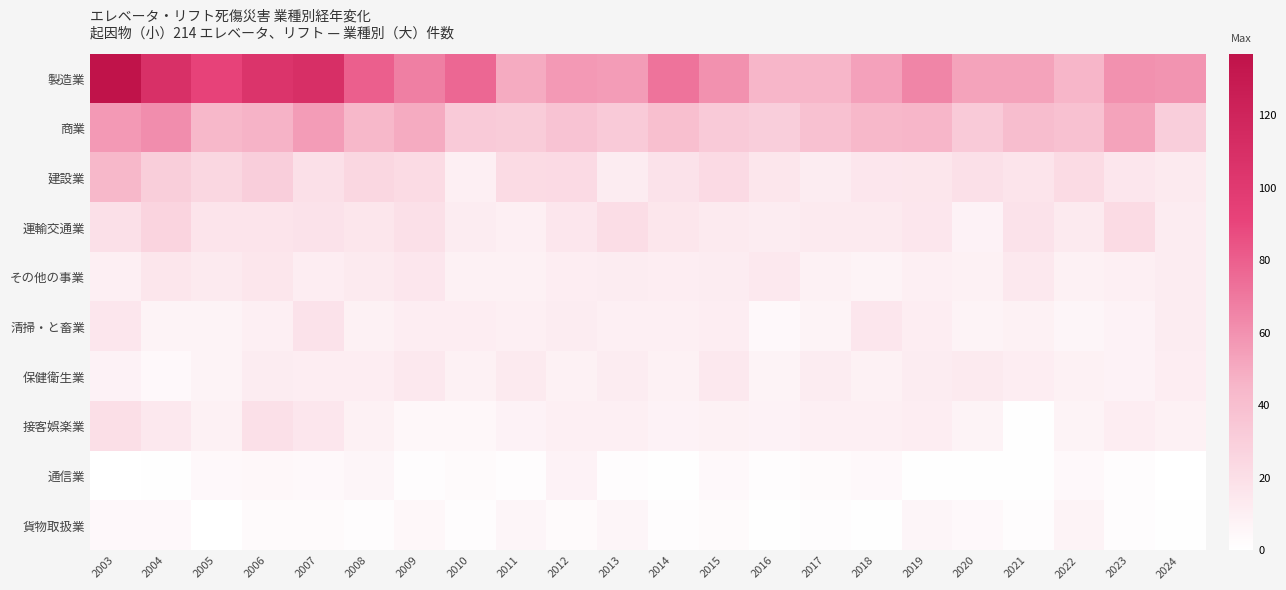

Reading left to right, what are all the values shown in this chart?

製造業: 2003=137	2004=109	2005=92	2006=105	2007=110	2008=80	2009=67	2010=77	2011=50	2012=57	2013=56	2014=72	2015=60	2016=46	2017=45	2018=54	2019=65	2020=53	2021=53	2022=46	2023=60	2024=59
商業: 2003=57	2004=62	2005=44	2006=47	2007=56	2008=44	2009=50	2010=33	2011=32	2012=37	2013=33	2014=40	2015=33	2016=30	2017=39	2018=44	2019=46	2020=33	2021=41	2022=39	2023=53	2024=30
建設業: 2003=44	2004=31	2005=25	2006=30	2007=19	2008=25	2009=22	2010=10	2011=22	2012=23	2013=12	2014=18	2015=23	2016=16	2017=12	2018=15	2019=16	2020=19	2021=17	2022=22	2023=15	2024=13
運輸交通業: 2003=19	2004=27	2005=17	2006=17	2007=18	2008=16	2009=19	2010=12	2011=10	2012=15	2013=21	2014=16	2015=13	2016=12	2017=13	2018=13	2019=15	2020=8	2021=18	2022=13	2023=22	2024=12
その他の事業: 2003=10	2004=16	2005=13	2006=16	2007=11	2008=13	2009=15	2010=9	2011=9	2012=11	2013=12	2014=11	2015=12	2016=14	2017=9	2018=7	2019=10	2020=9	2021=14	2022=9	2023=10	2024=12
清掃・と畜業: 2003=15	2004=7	2005=7	2006=10	2007=18	2008=9	2009=11	2010=11	2011=10	2012=12	2013=10	2014=10	2015=11	2016=4	2017=7	2018=15	2019=11	2020=7	2021=9	2022=6	2023=8	2024=12
保健衛生業: 2003=8	2004=4	2005=7	2006=12	2007=11	2008=11	2009=14	2010=9	2011=13	2012=9	2013=12	2014=9	2015=14	2016=7	2017=12	2018=9	2019=12	2020=13	2021=11	2022=9	2023=8	2024=11
接客娯楽業: 2003=20	2004=14	2005=9	2006=19	2007=15	2008=9	2009=5	2010=5	2011=8	2012=10	2013=10	2014=8	2015=9	2016=8	2017=10	2018=10	2019=11	2020=7	2021=1	2022=7	2023=11	2024=9
通信業: 2003=0	2004=1	2005=4	2006=5	2007=4	2008=6	2009=2	2010=3	2011=2	2012=8	2013=2	2014=1	2015=4	2016=2	2017=3	2018=4	2019=1	2020=1	2021=1	2022=4	2023=2	2024=0
貨物取扱業: 2003=4	2004=4	2005=0	2006=3	2007=3	2008=2	2009=5	2010=2	2011=6	2012=3	2013=6	2014=2	2015=3	2016=1	2017=2	2018=1	2019=6	2020=4	2021=2	2022=7	2023=2	2024=1